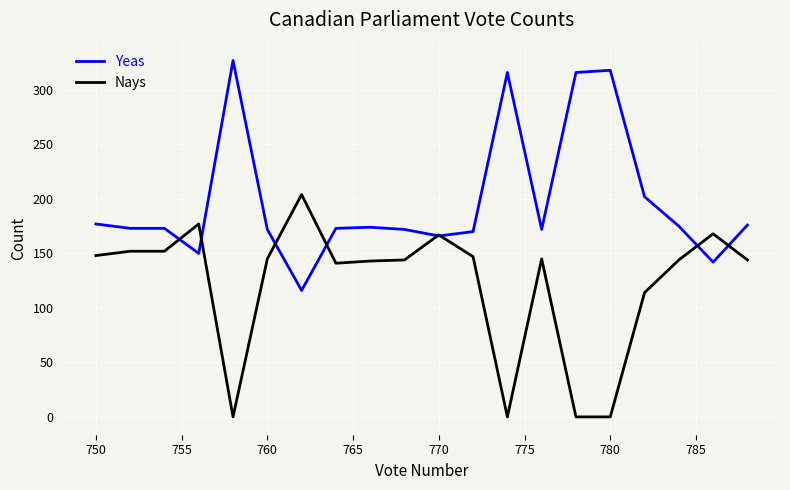

What is the highest value of the Nays series?

204